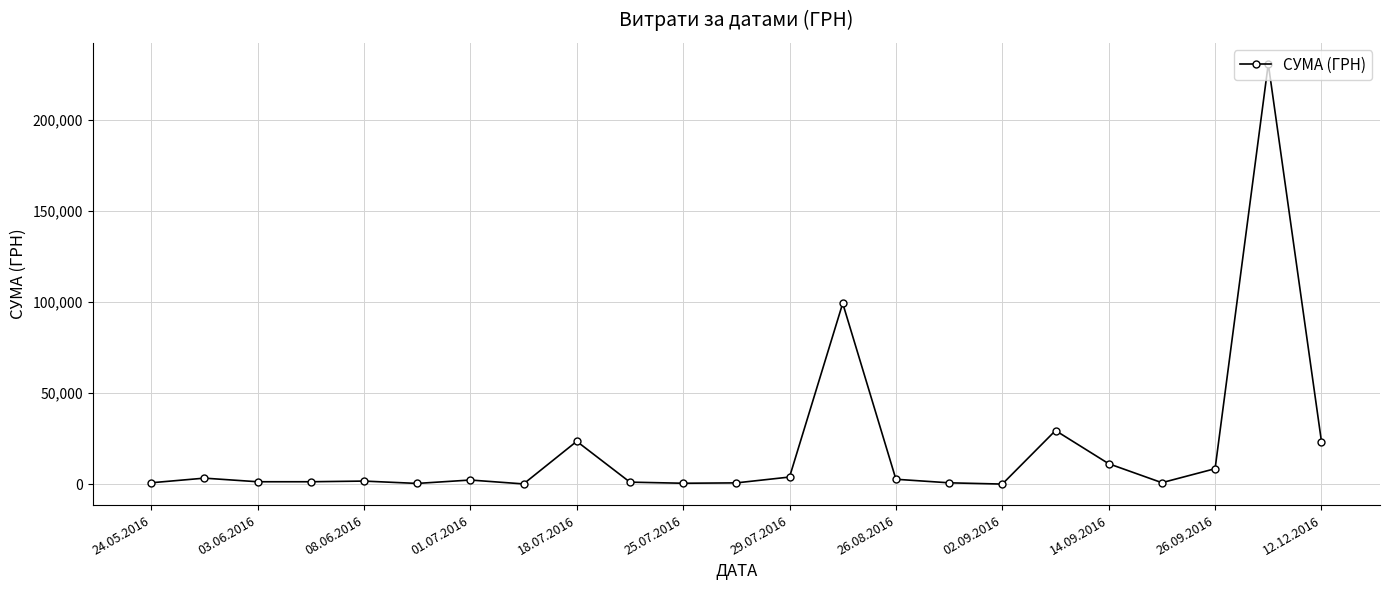

What is the greatest value displayed?

230842.2